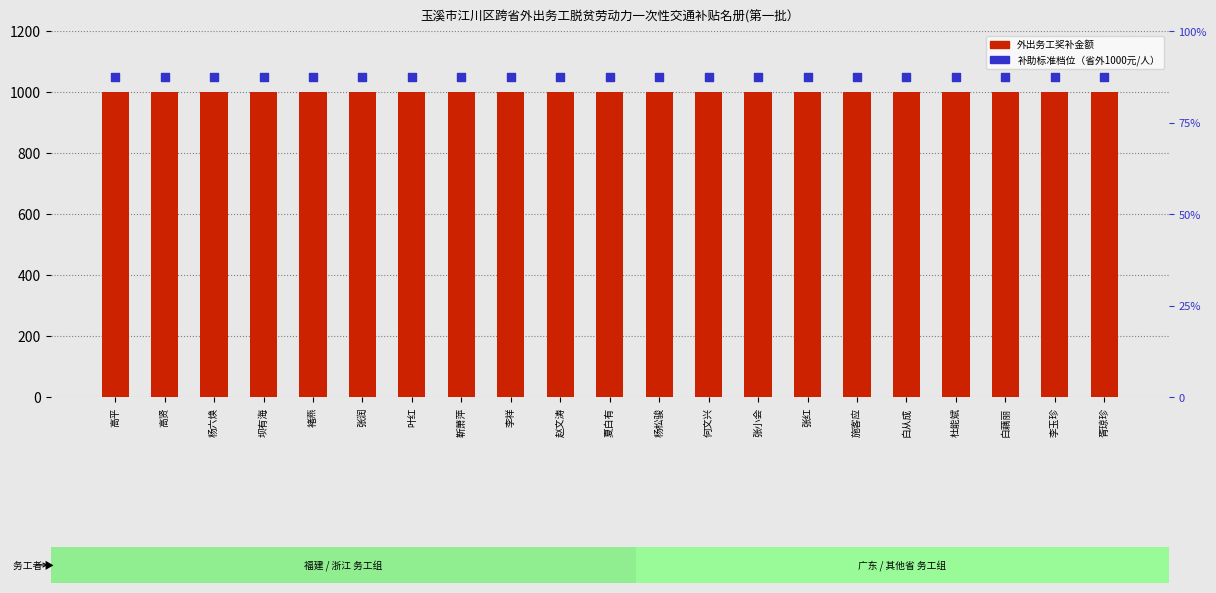

Which series has the largest total across all categories?

补助标准档位（省外1000元/人）